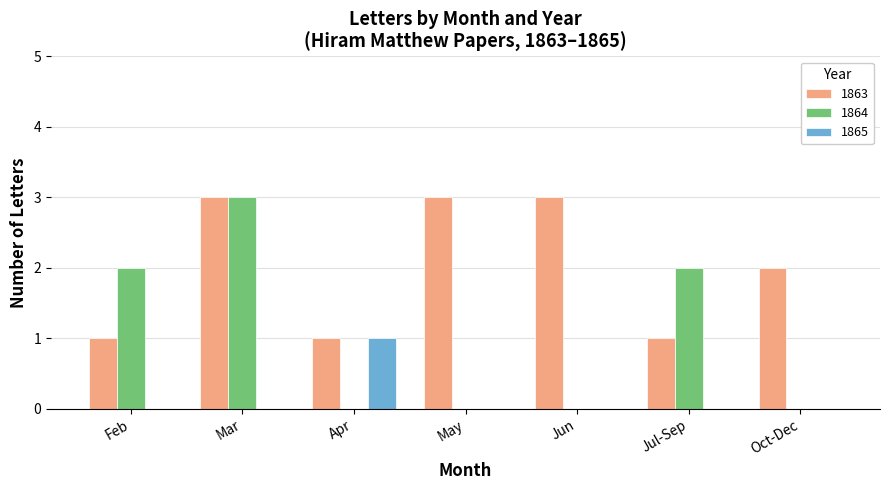

Does the chart contain stacked bars?

No